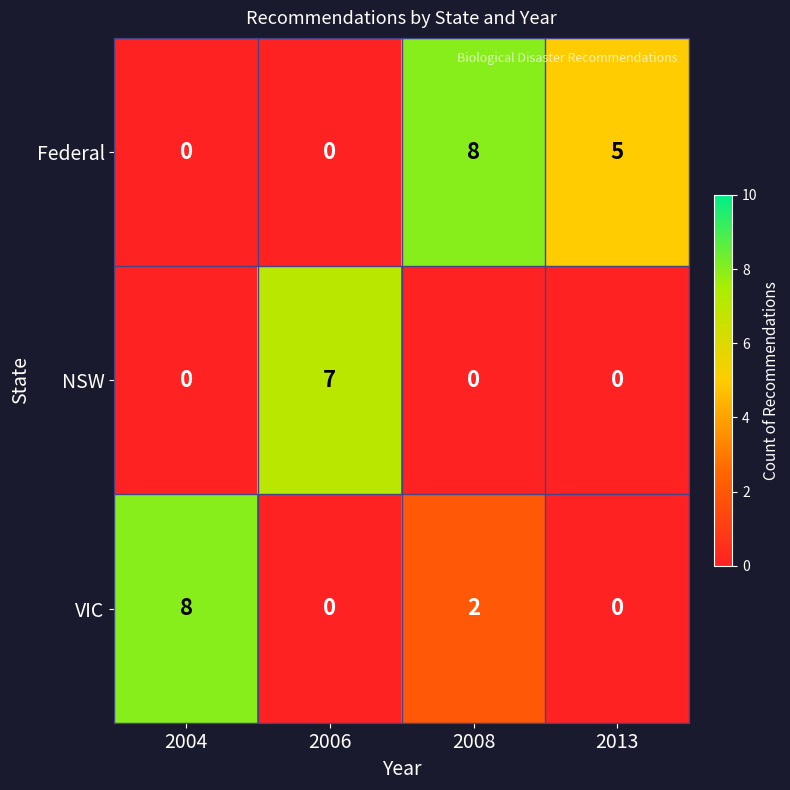

Is it true that VIC equals 2 at 2008?

True